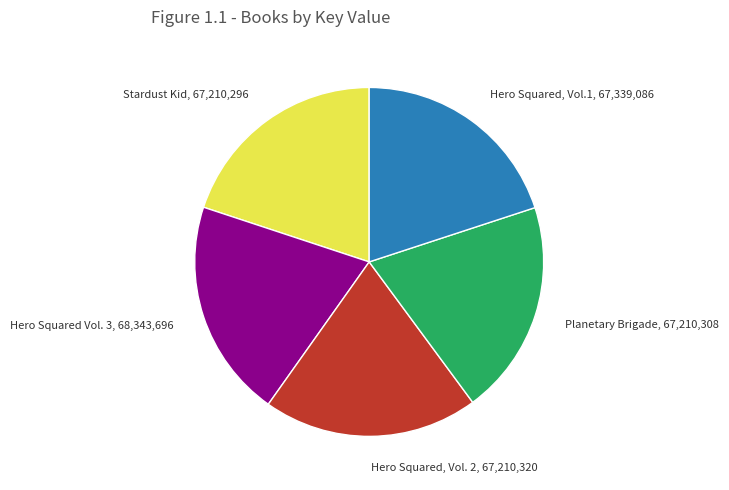

Is it true that Planetary Brigade is 20% of the pie?

True